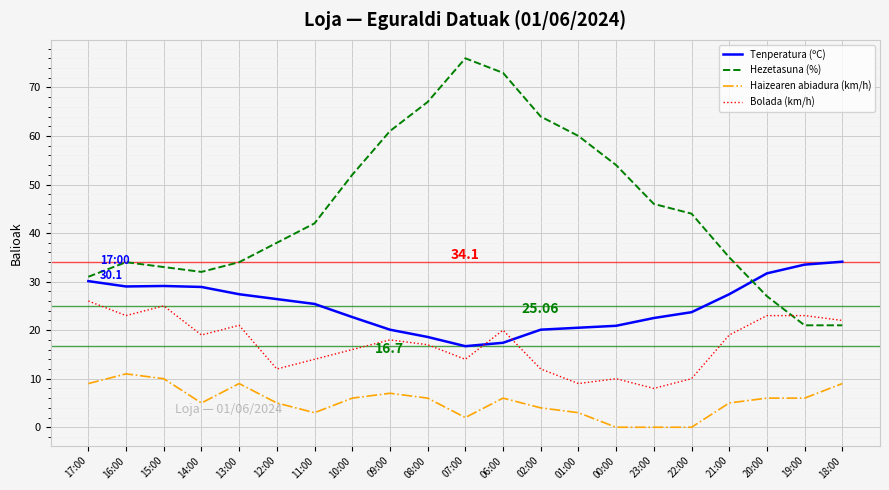

What is the difference between the Haizearen abiadura (km/h) values at 10:00 and 18:00?

3.0